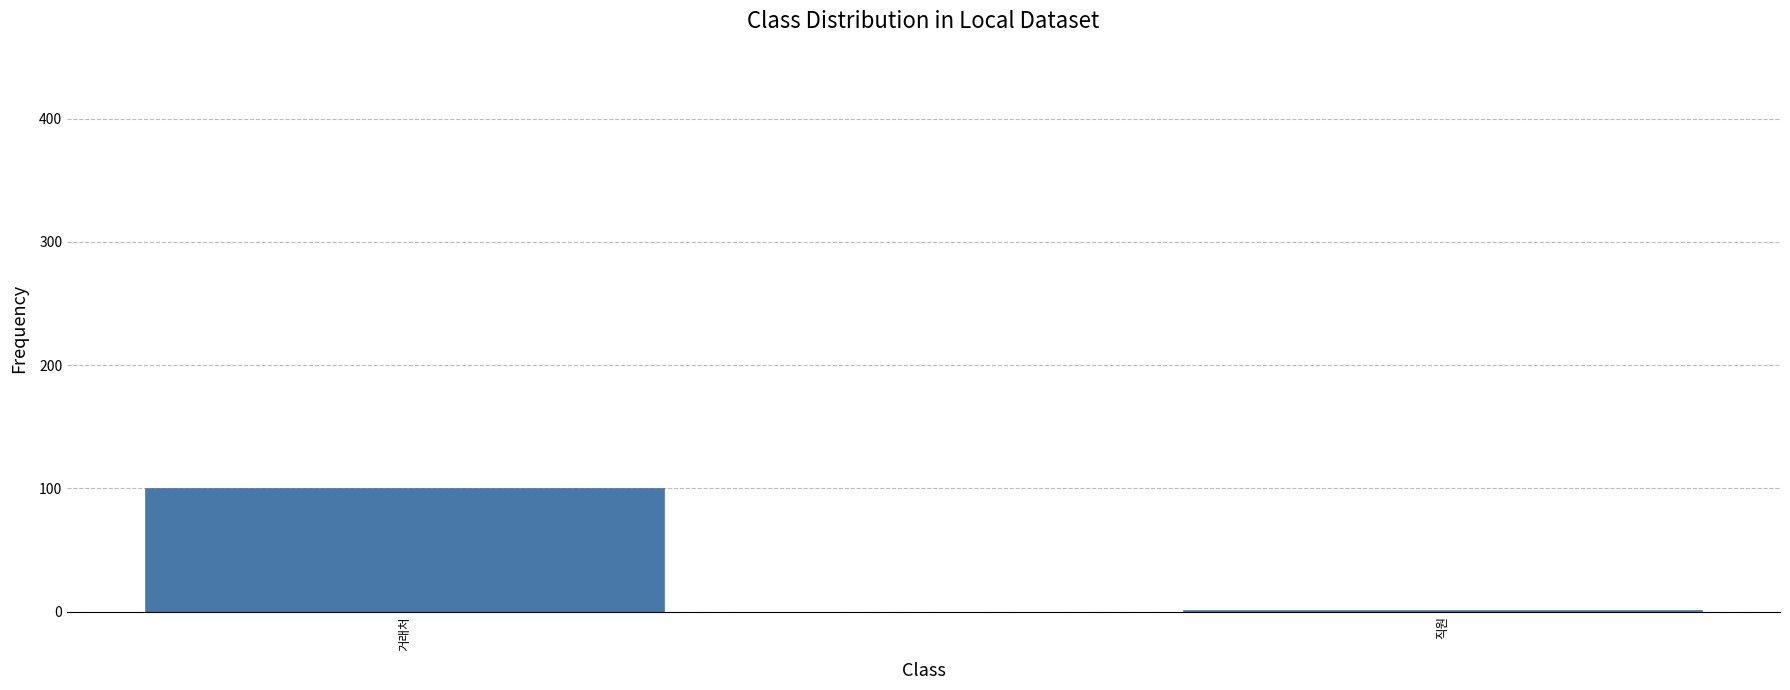

Where is the data nearest to the value 50?

직원